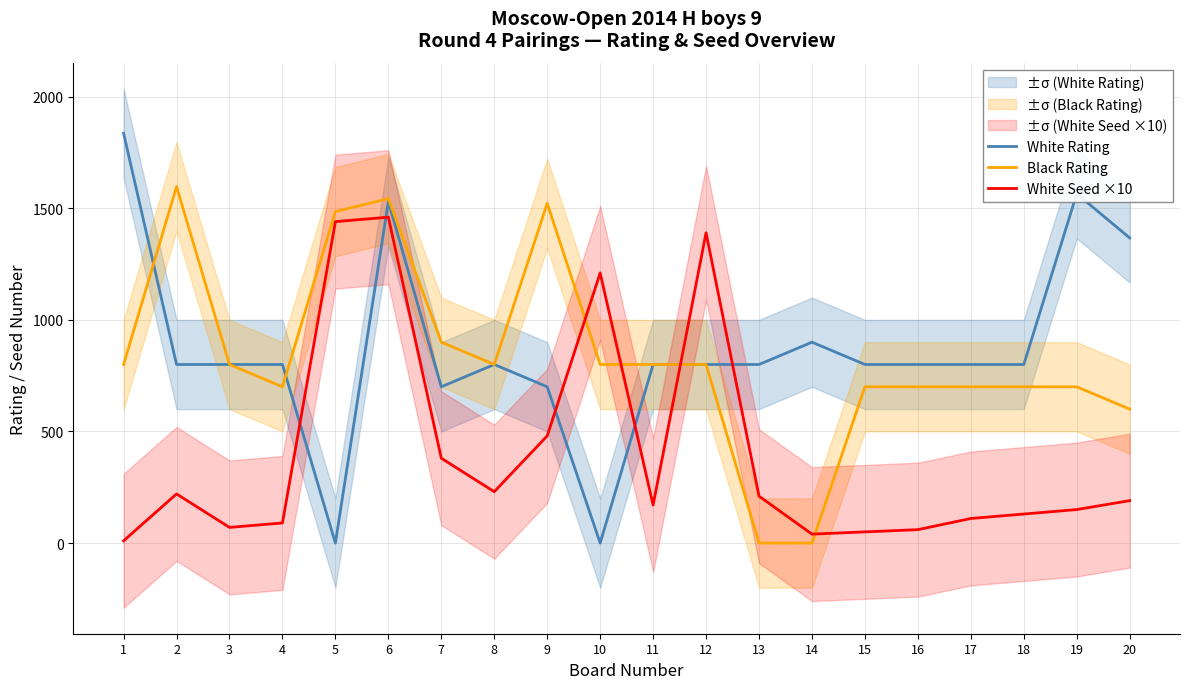

Where is the first local minimum for White Seed ×10?

3